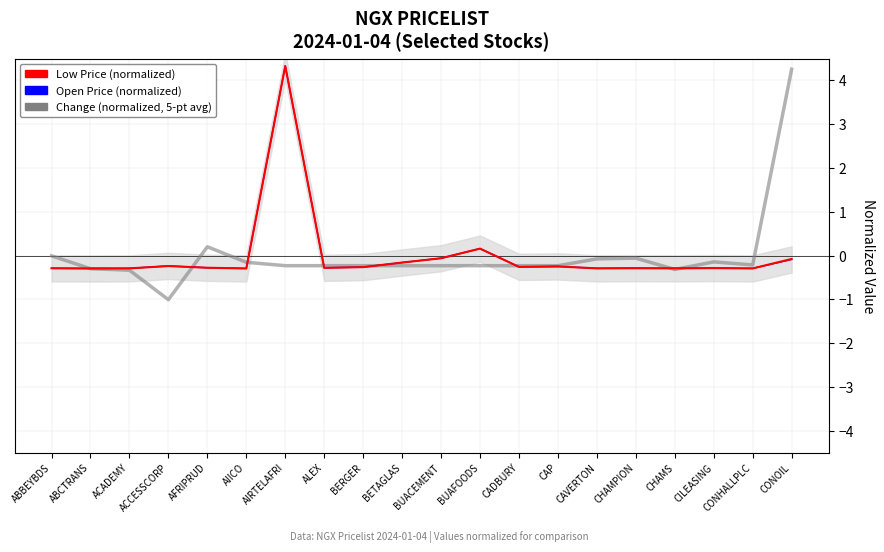

How many categories are shown in the chart?

20